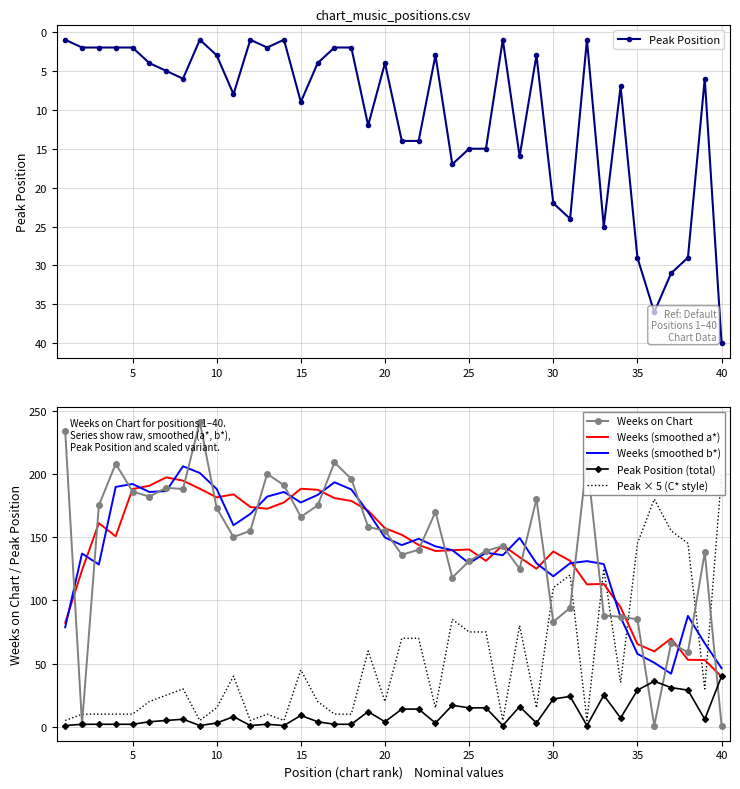

True or false: Weeks on Chart and Weeks (smoothed a*) intersect in this chart.

True